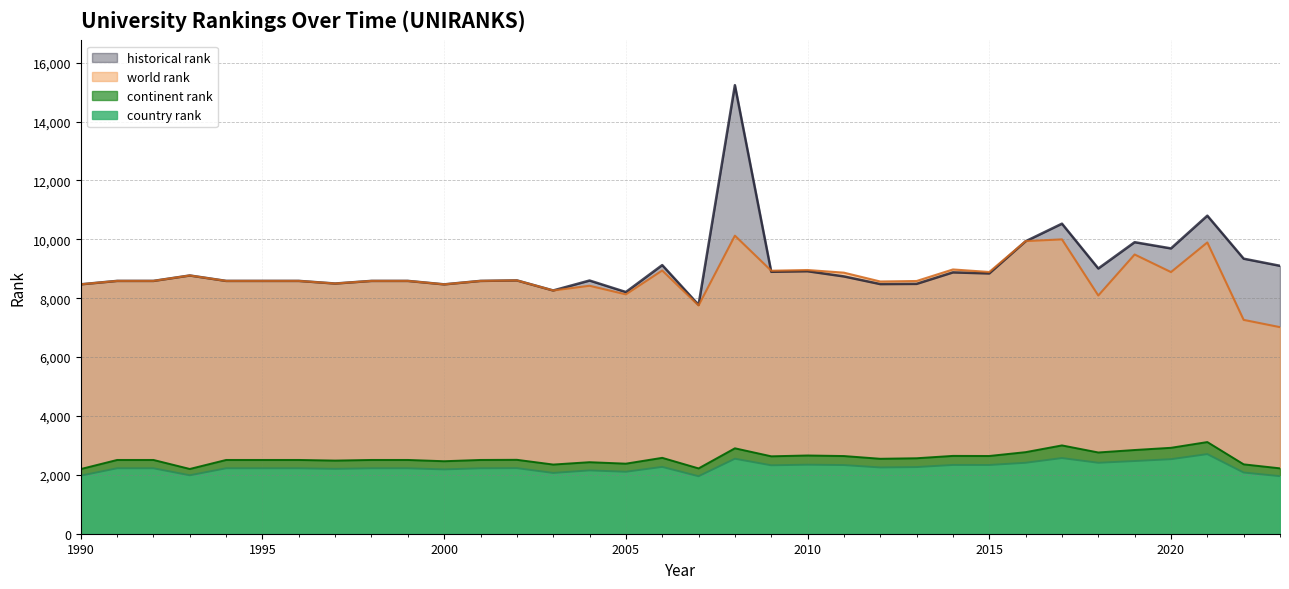

What are all the series names shown in the legend?

historical rank, world rank, continent rank, country rank